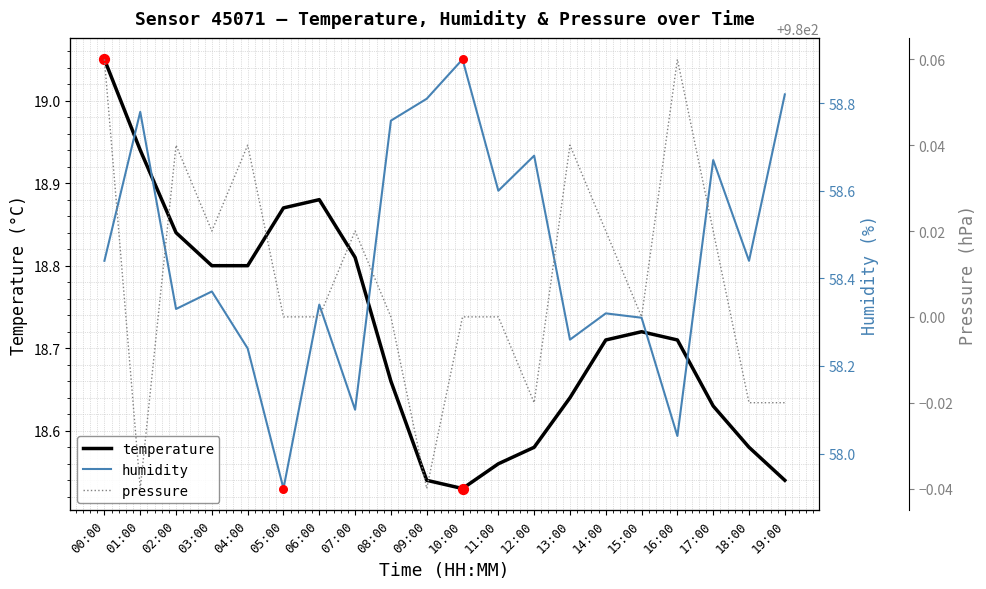

Is the value of humidity at 02:00 greater than the value of pressure at 00:00?

No